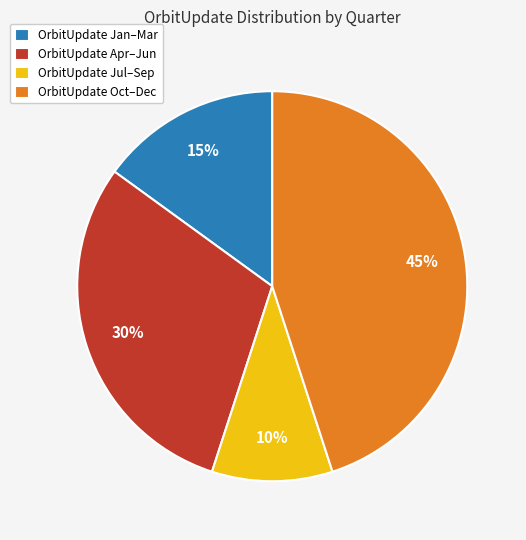

Do OrbitUpdate Jul–Sep and OrbitUpdate Oct–Dec together represent more than half of the pie?

Yes